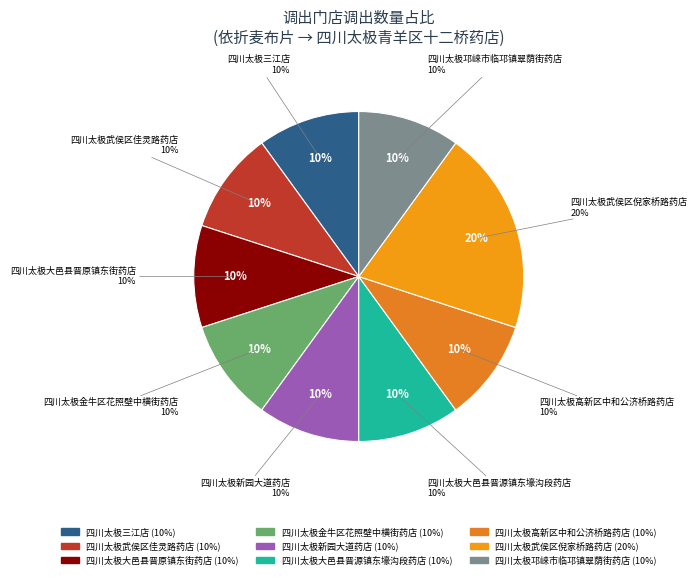

How many slices are in this pie chart?

9